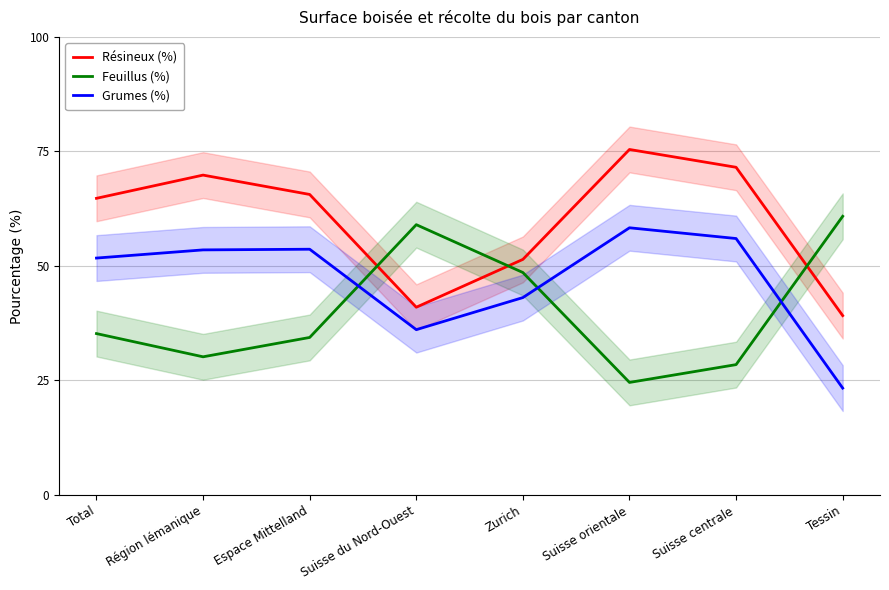

What is the difference between the second highest and second lowest values in the Feuillus (%) series?

30.5